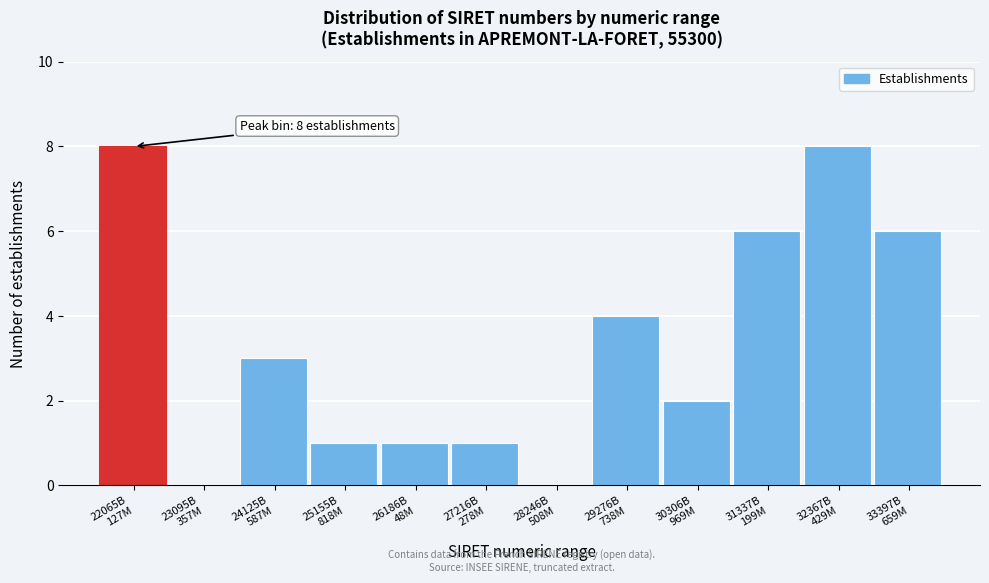

What is the greatest value displayed?

8